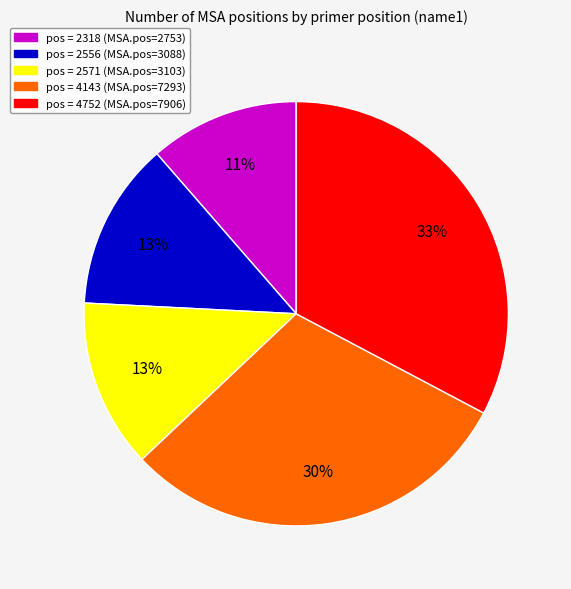

Is there a majority slice in this chart?

No